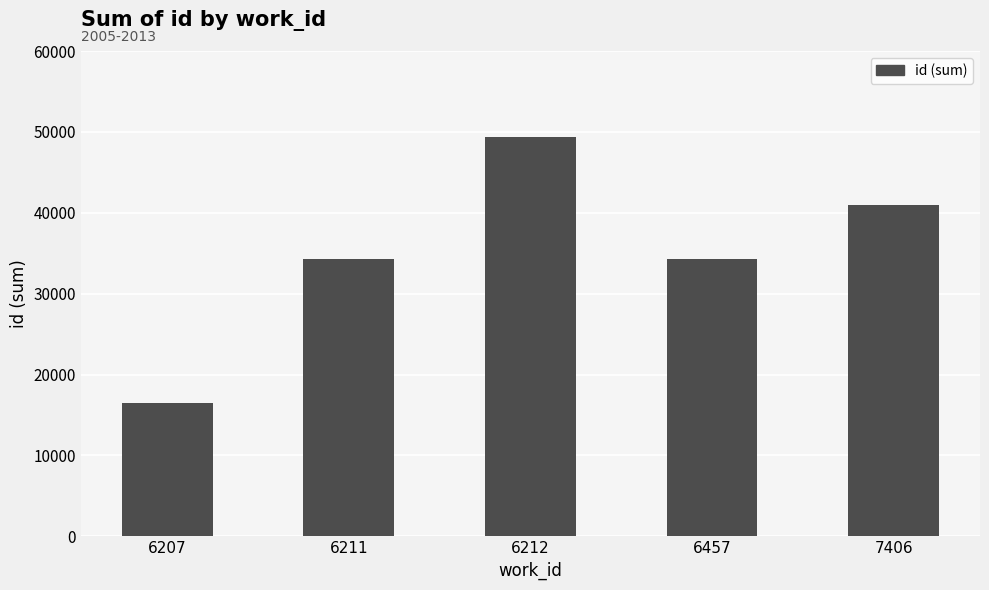

What is the sum of all values?

175290